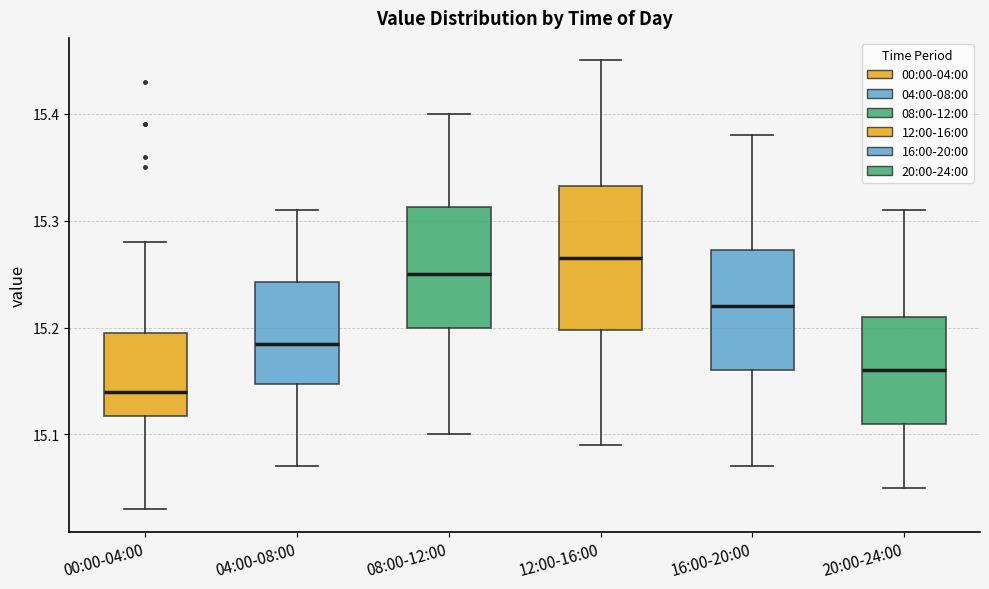

Reading left to right, transcribe this box plot: for each box, give where its median line is, the range the box spans, and where its two whiskers end, as read against the y-axis. The values are not printed on the chart, so give them approximately, as read against the axis.

00:00-04:00: median 15.14, box 15.12 to 15.20, whiskers 15.03 to 15.28
04:00-08:00: median 15.19, box 15.15 to 15.24, whiskers 15.07 to 15.31
08:00-12:00: median 15.25, box 15.20 to 15.31, whiskers 15.10 to 15.40
12:00-16:00: median 15.27, box 15.20 to 15.33, whiskers 15.09 to 15.45
16:00-20:00: median 15.22, box 15.16 to 15.27, whiskers 15.07 to 15.38
20:00-24:00: median 15.16, box 15.11 to 15.21, whiskers 15.05 to 15.31